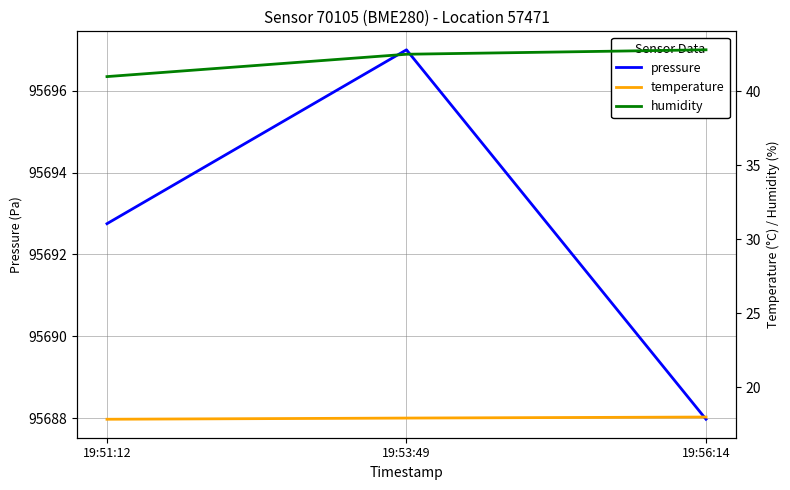

At 19:51:12, list the series in order from largest to smallest.

pressure, humidity, temperature